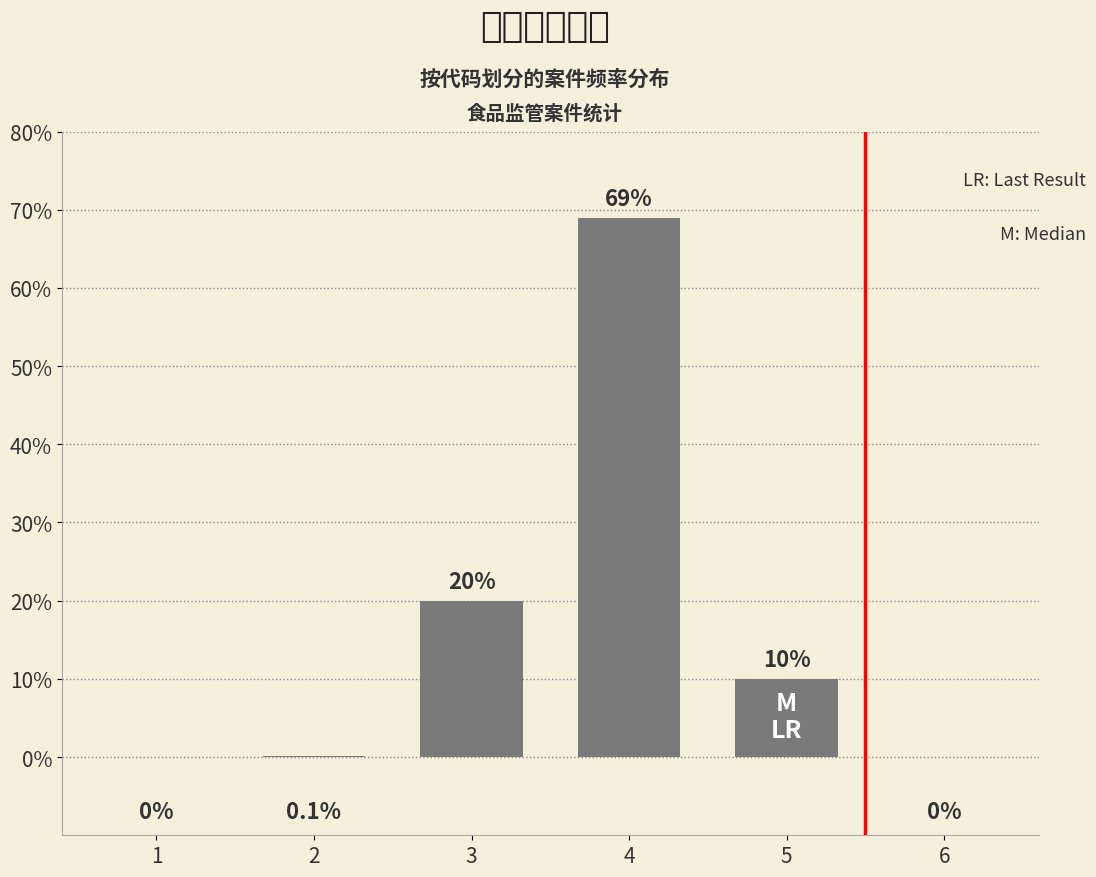

Reading left to right, extract all data points from this chart.

1=0.0	2=0.1	3=20.0	4=69.0	5=10.0	6=0.0